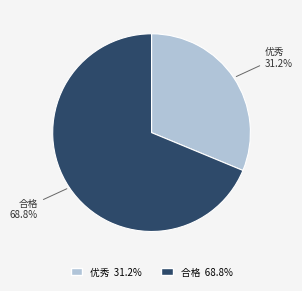

Count the number of slices in the pie.

2